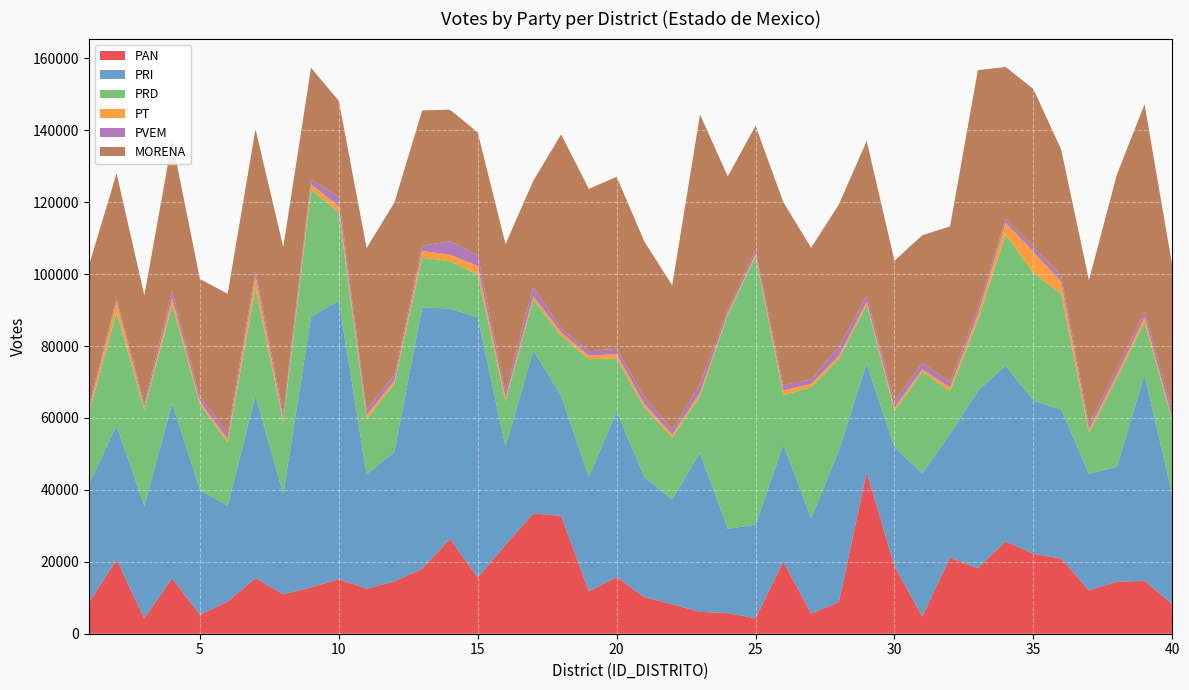

Reading left to right, extract all data points from this chart.

PAN: 8557	20569	4244	15415	5230	8937	15455	10948	12858	15176	12534	14524	18079	26365	15615	24690	33426	32779	11778	15722	10172	8188	6063	5739	4310	20028	5603	8810	44993	18773	4758	21163	18196	25657	22213	20905	12044	14440	14711	8235
PRI: 32873	37316	31296	48594	34780	26650	50805	27892	75264	77445	31816	36008	72650	64051	72362	27345	45303	33484	31865	46061	33394	29126	44250	23409	26025	32553	26474	42193	30123	33104	39891	34354	49328	48914	42600	41479	32409	31992	57260	30427
PRD: 19739	31427	26745	27365	23791	17638	29863	19894	35414	24535	15314	19000	13818	13174	11920	12480	14199	16551	32699	14750	19302	17246	15874	59475	74547	13732	36511	25343	16340	9994	28192	11853	19541	36499	35467	32161	11360	24404	14682	20363
PT: 1067	3039	666	1952	755	955	3243	916	1452	1741	1121	908	1900	1823	2305	987	904	1063	959	1238	1000	879	828	601	599	1332	910	994	909	1001	717	1091	1680	3185	5954	3373	978	1072	1376	787
PVEM: 1100	866	1115	2052	1447	1608	1590	1634	1345	2643	1457	1486	1443	3712	3096	1757	2647	1050	1246	1487	1836	1402	2321	979	1211	1491	1220	2527	1603	1752	1799	1535	1583	1197	1332	1716	1466	1474	1654	2289
MORENA: 38889	34809	30035	41795	32647	38739	39385	46234	31039	26640	44996	47958	37615	36598	34096	41084	29477	53925	45142	47797	43308	40036	75031	36964	34549	50883	36590	39529	43050	39089	35444	43273	66356	42161	43895	35008	40025	54182	57538	40225